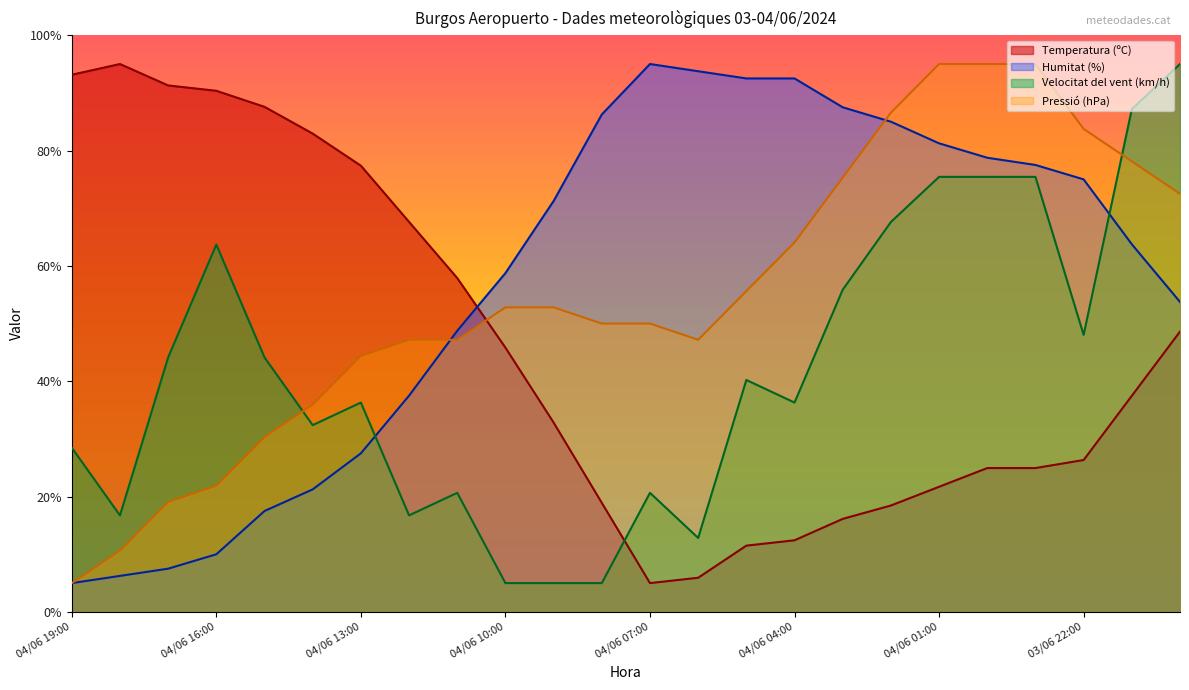

How many intersections are there between Pressió (hPa) and Temperatura (ºC)?

1